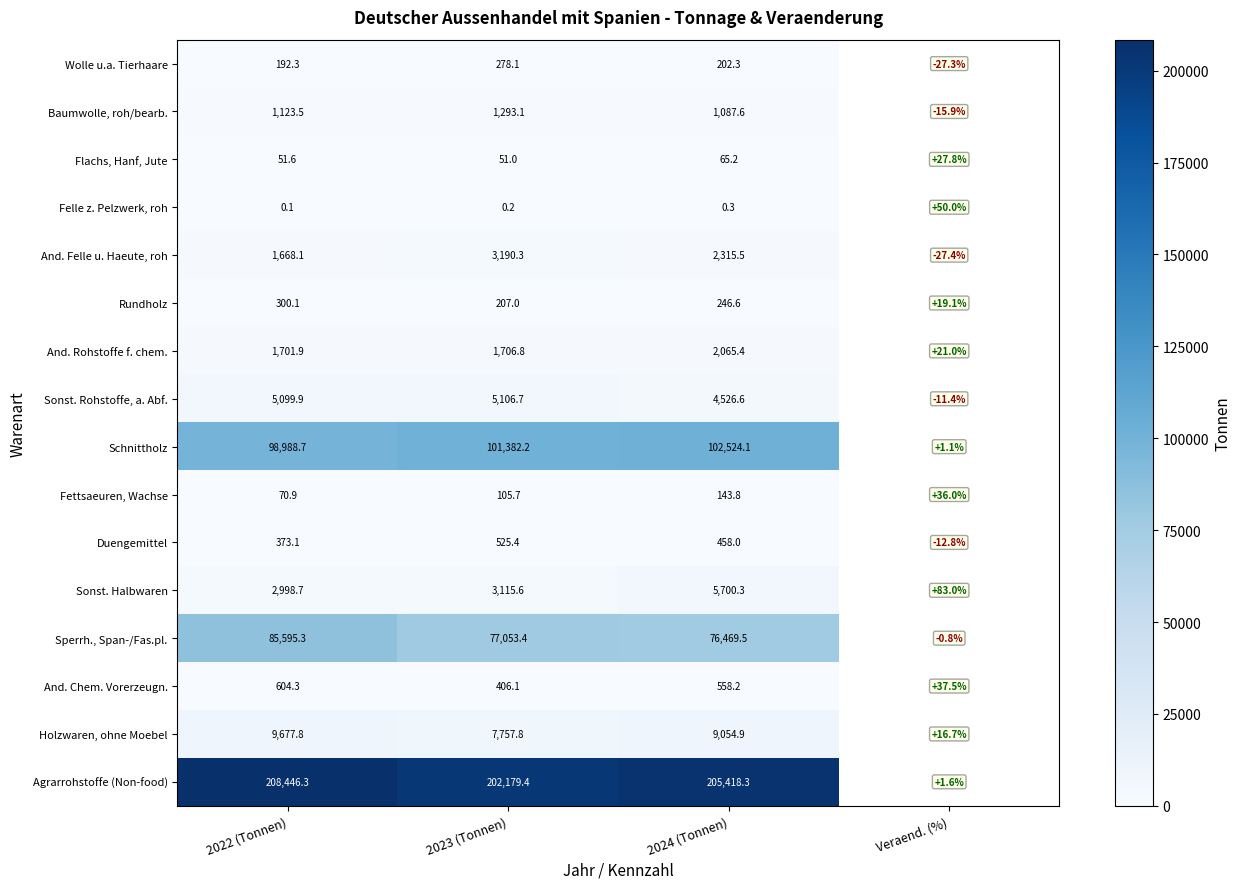

Which category has the highest value across all series?

2022 (Tonnen)